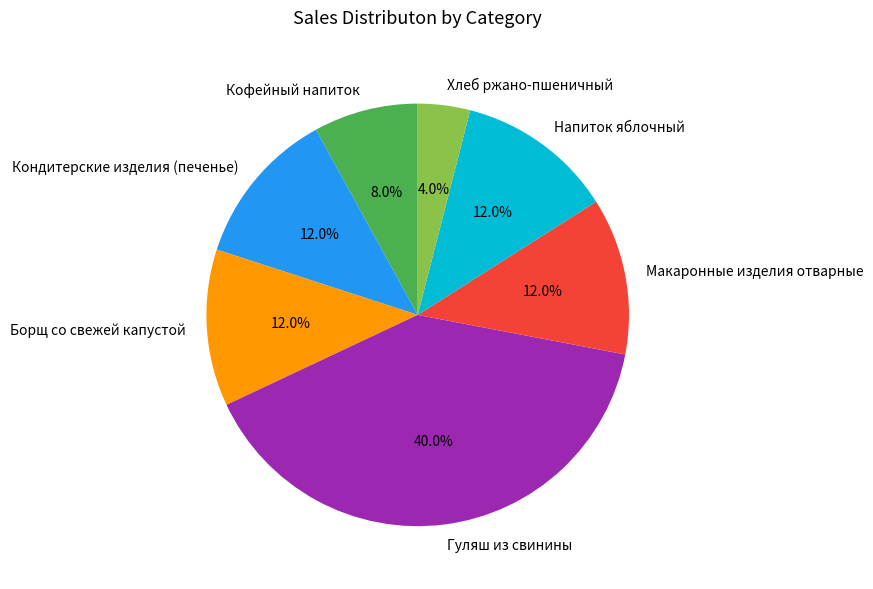

What percentage is the Хлеб ржано-пшеничный slice, to the nearest percent?

4%